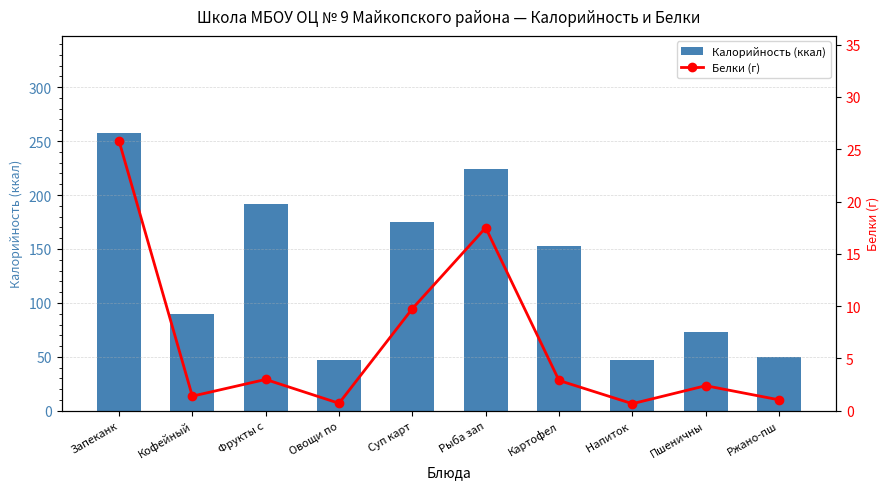

What is the average value of the Калорийность (ккал) series?

130.7